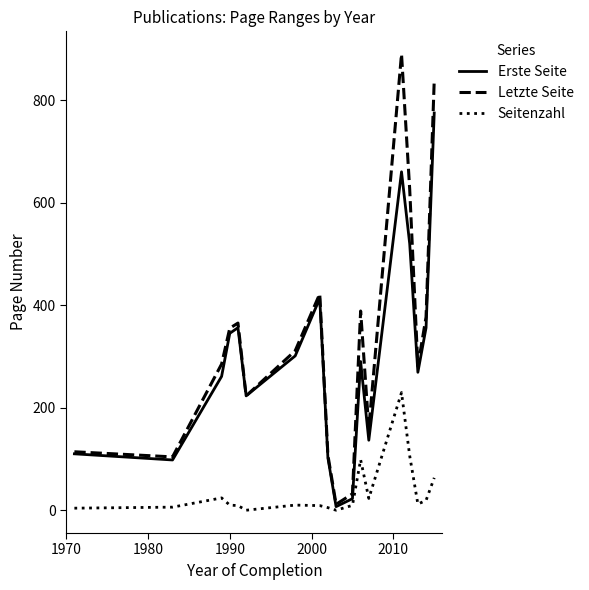

Rank the series by their maximum value, from highest to lowest.

Letzte Seite, Erste Seite, Seitenzahl